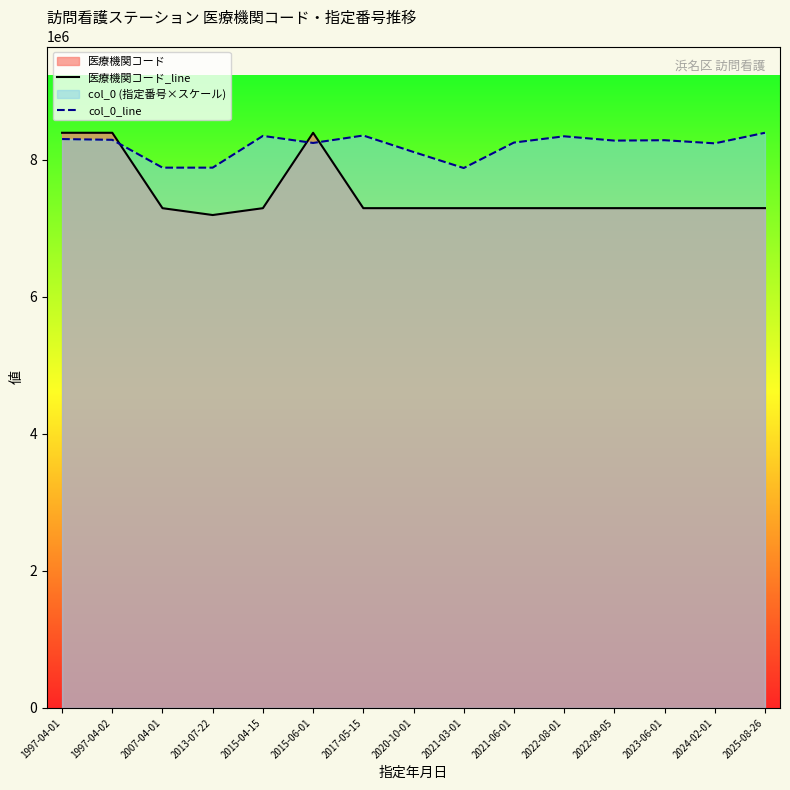

Does the chart display data point markers on the line(s)?

No